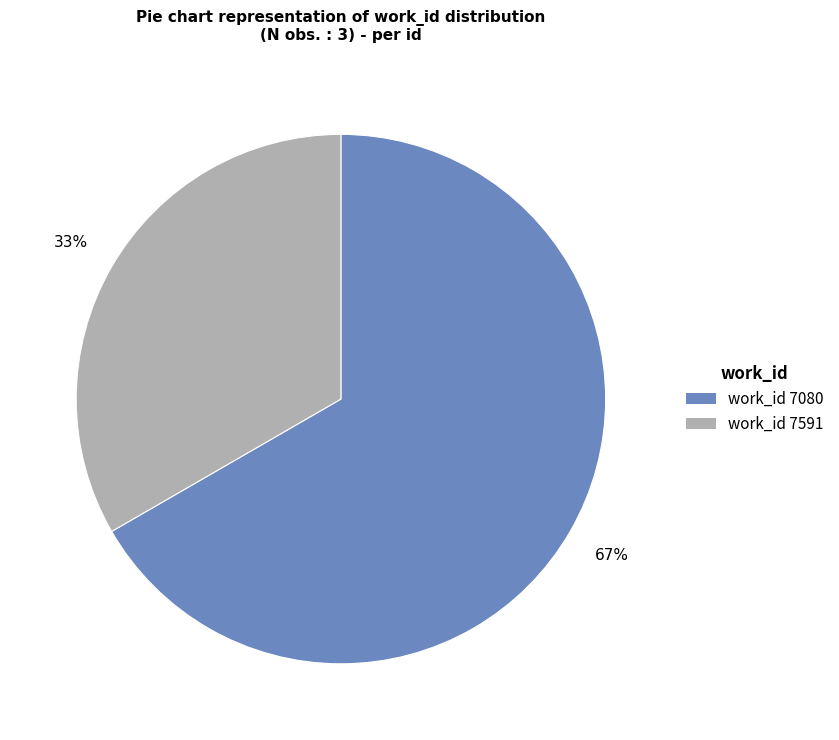

Is there a majority slice in this chart?

Yes